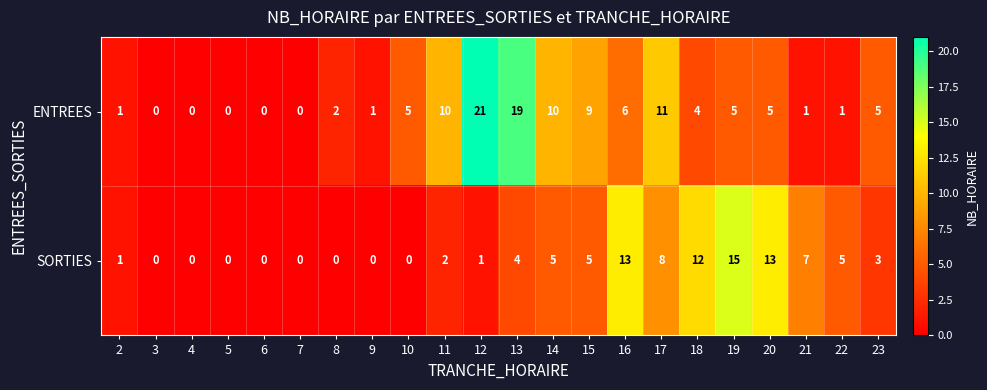

Which series has the largest range (max minus min)?

ENTREES